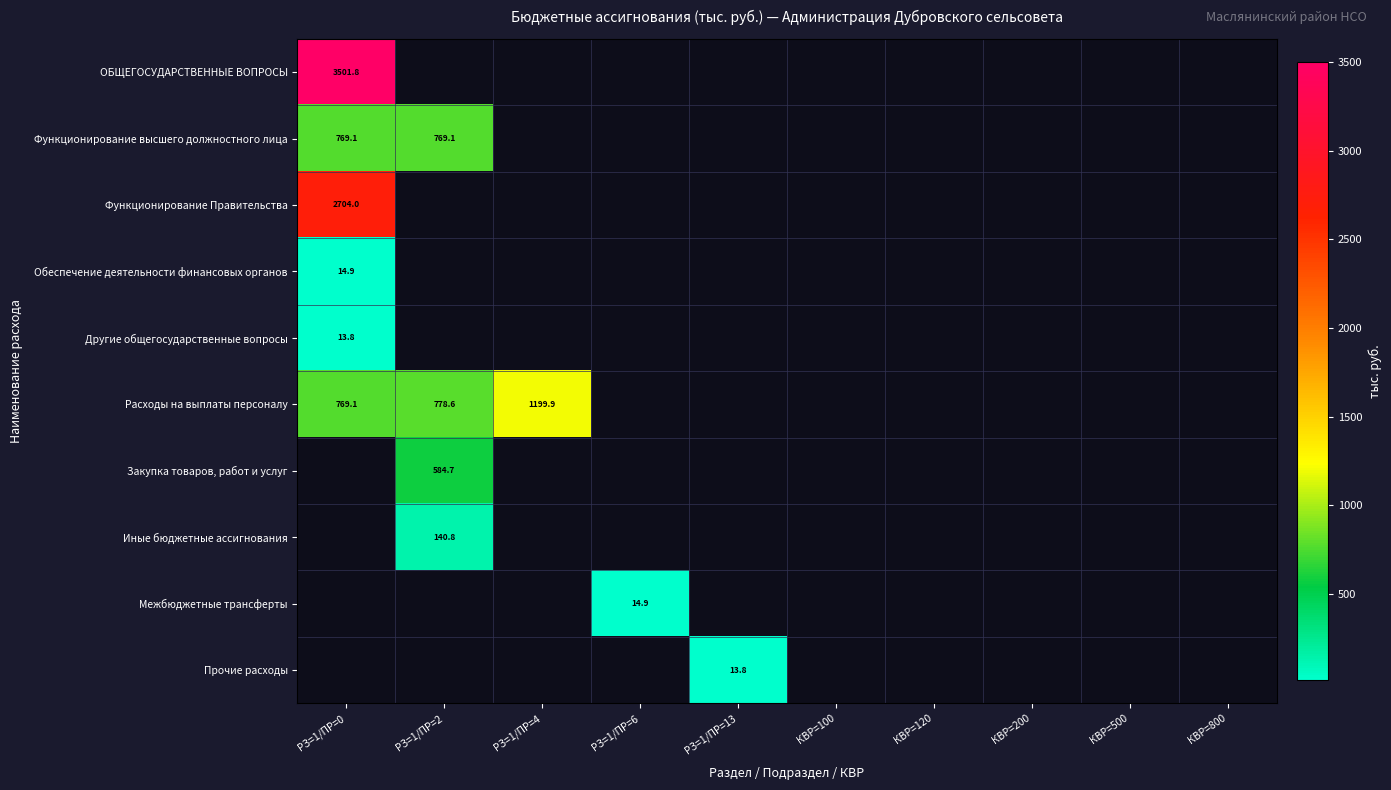

Is it true that Расходы на выплаты персоналу equals 1934.5 at РЗ=1/ПР=4?

False